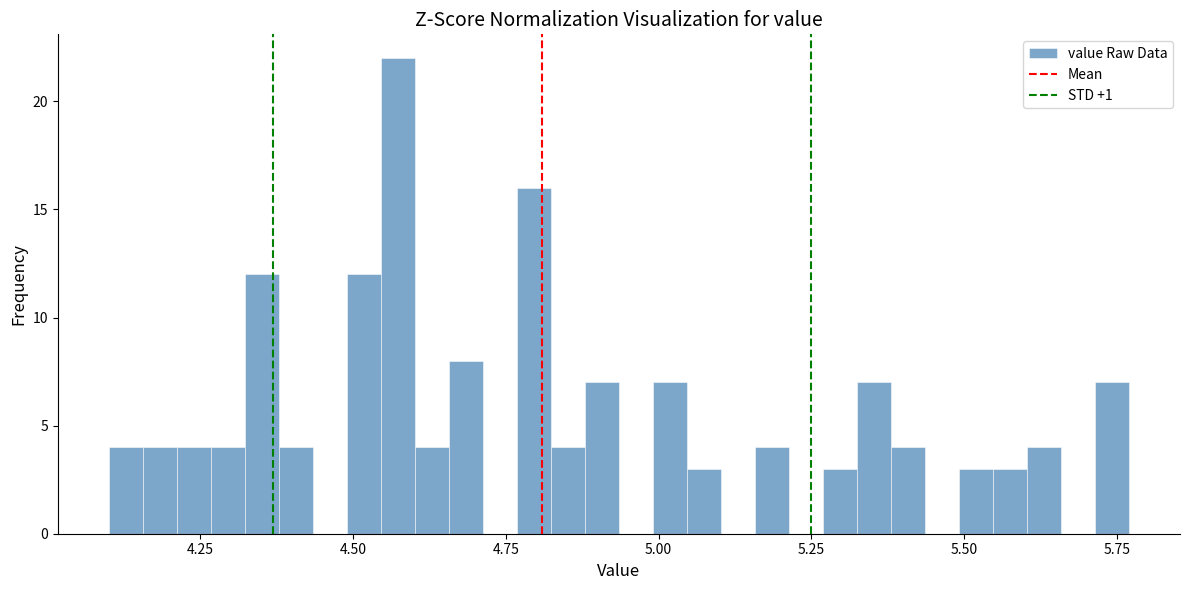

Around what value on the x-axis is the tallest bar? Give the approximate position of its centre, as read against the axis.

4.55